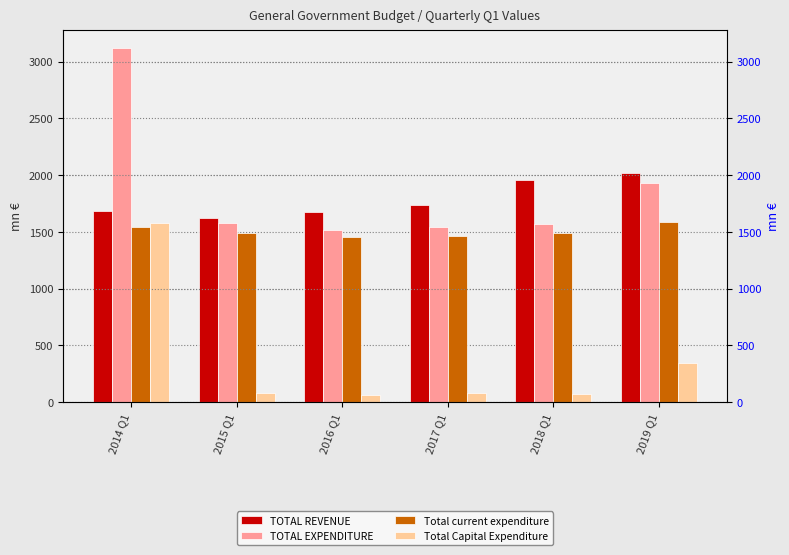

Reading left to right, extract all data points from this chart.

TOTAL REVENUE: 1683.0	1621.1	1674.7	1732.1	1957.7	2017.8
TOTAL EXPENDITURE: 3119.9	1575.1	1515.6	1542.7	1567.0	1928.6
Total current expenditure: 1542.5	1492.8	1450.9	1464.6	1492.4	1587.6
Total Capital Expenditure: 1577.4	82.3	64.7	78.1	74.6	341.0